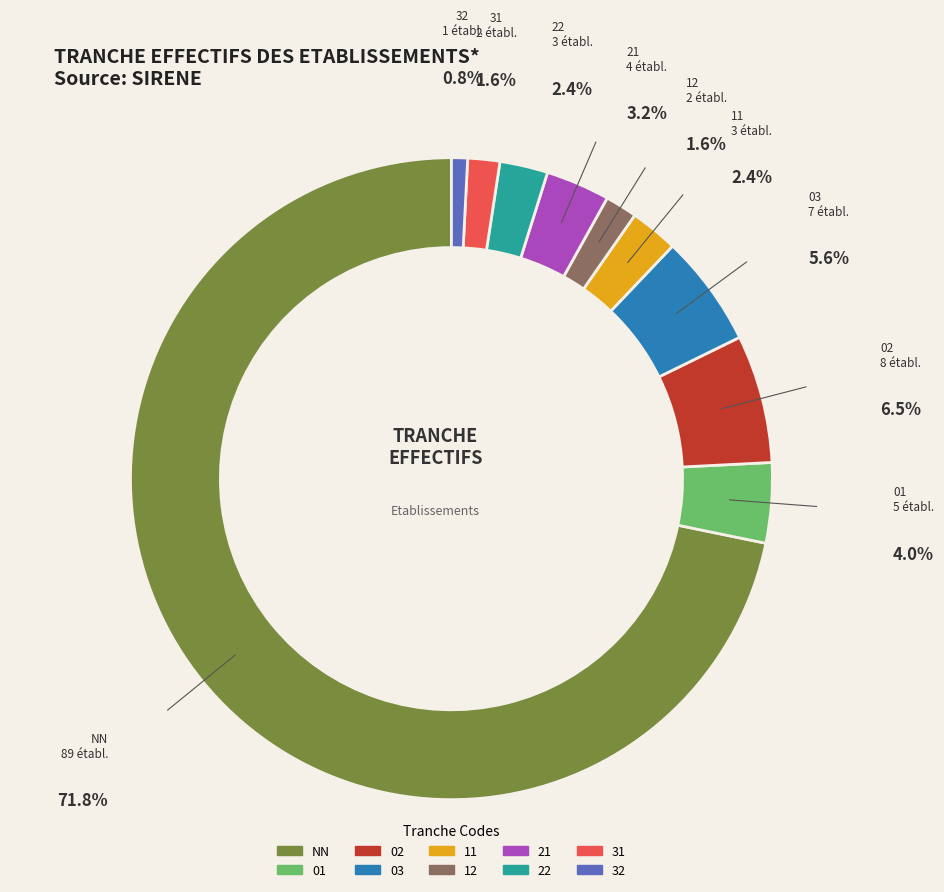

Count the number of slices in the pie.

10